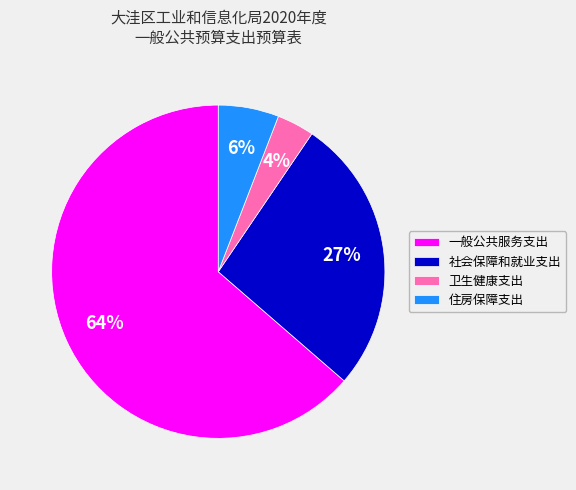

Count the number of slices in the pie.

4